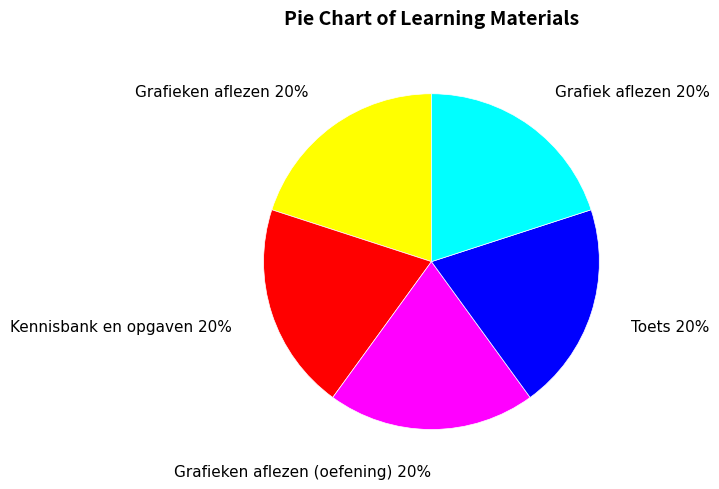

Approximately how many times larger is the value at Toets compared to Grafieken aflezen (oefening)?

1.0